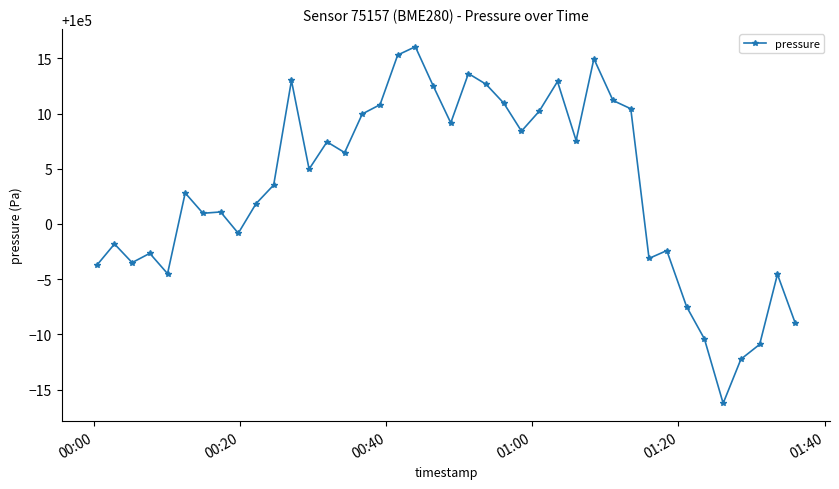

True or false: there are more than 2 points higher than both neighbors.

True